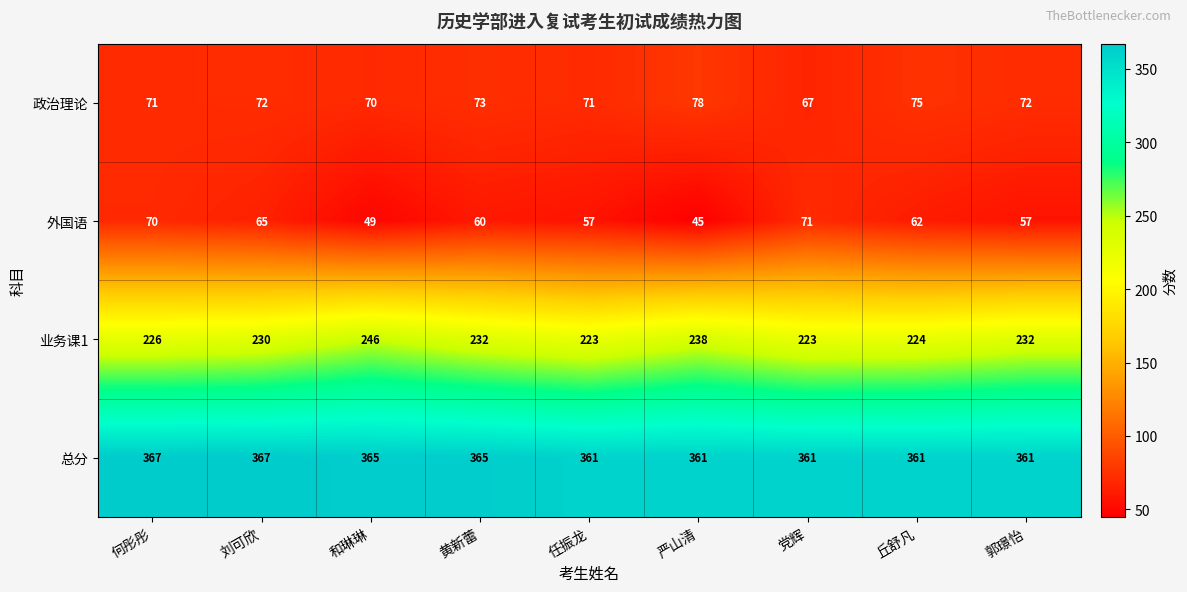

List the series in order of their peak value, lowest first.

外国语, 政治理论, 业务课1, 总分